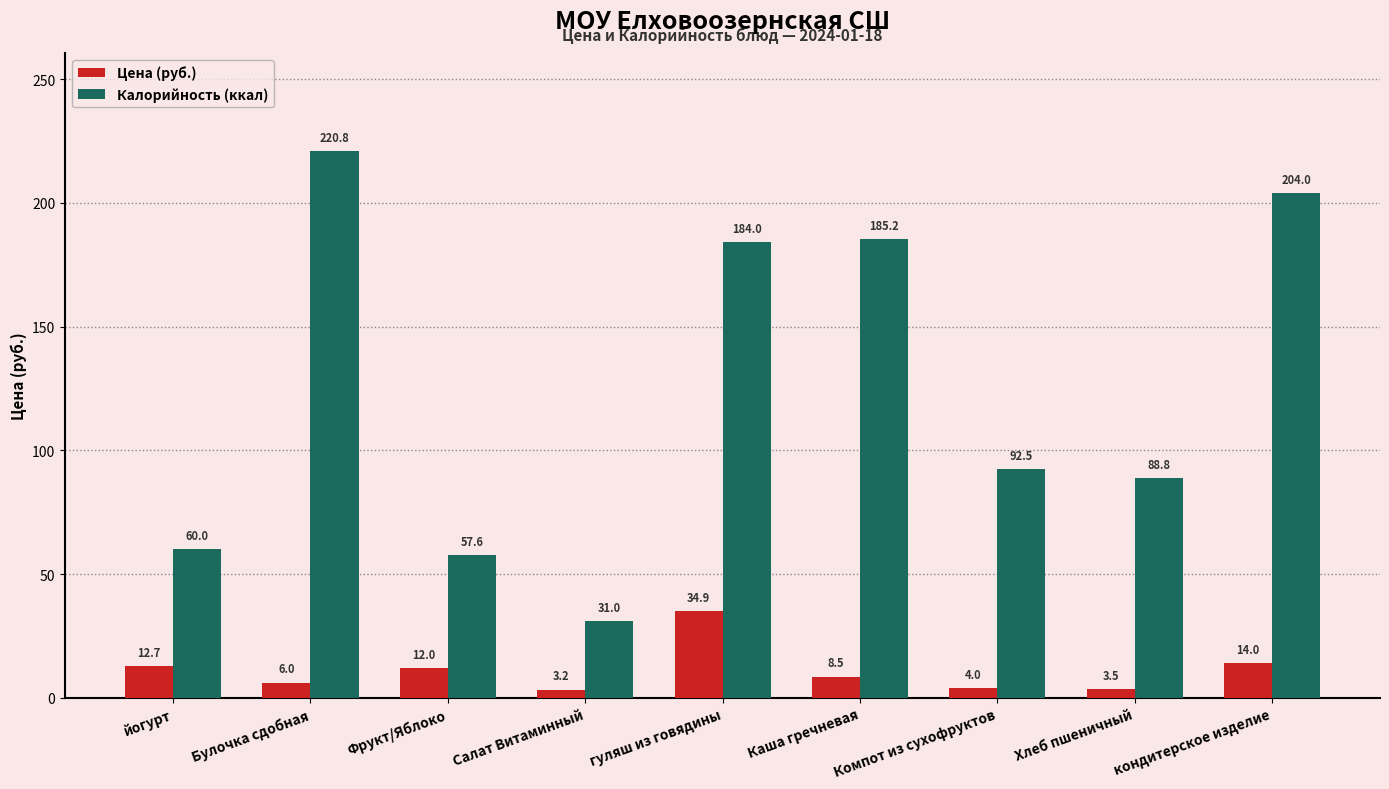

What is the label of the 5th bar from the left?

гуляш из говядины